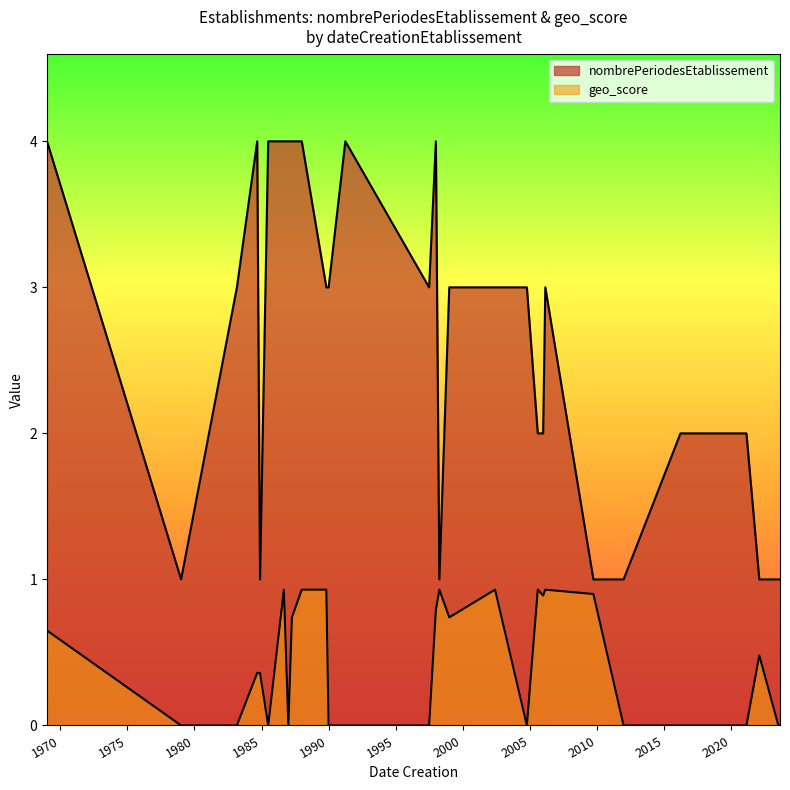

What are all the series names shown in the legend?

nombrePeriodesEtablissement, geo_score